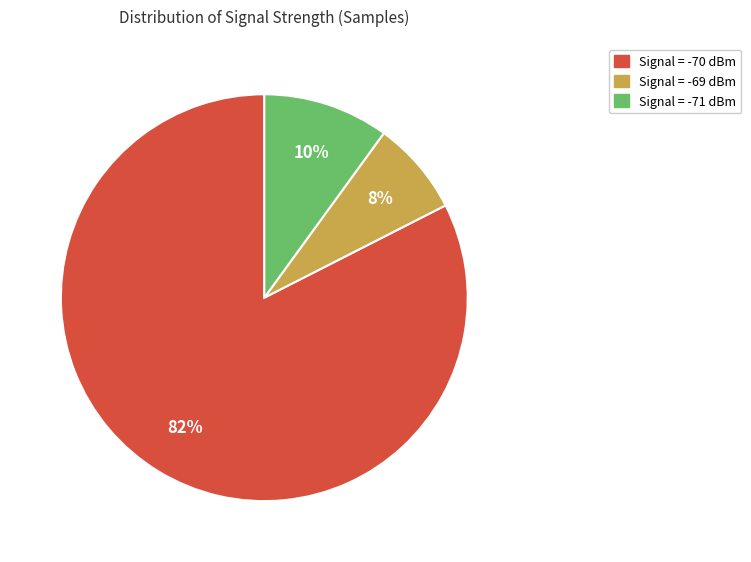

How many slices are in this pie chart?

3